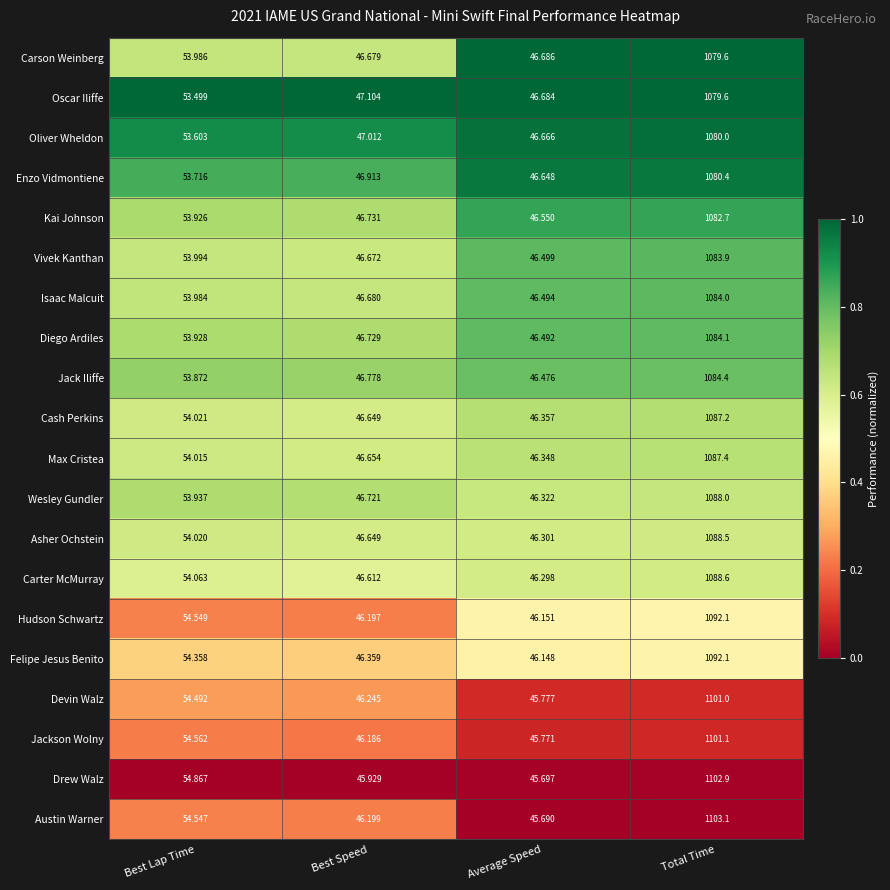

At which label does Carter McMurray first exceed 54?

Best Lap Time